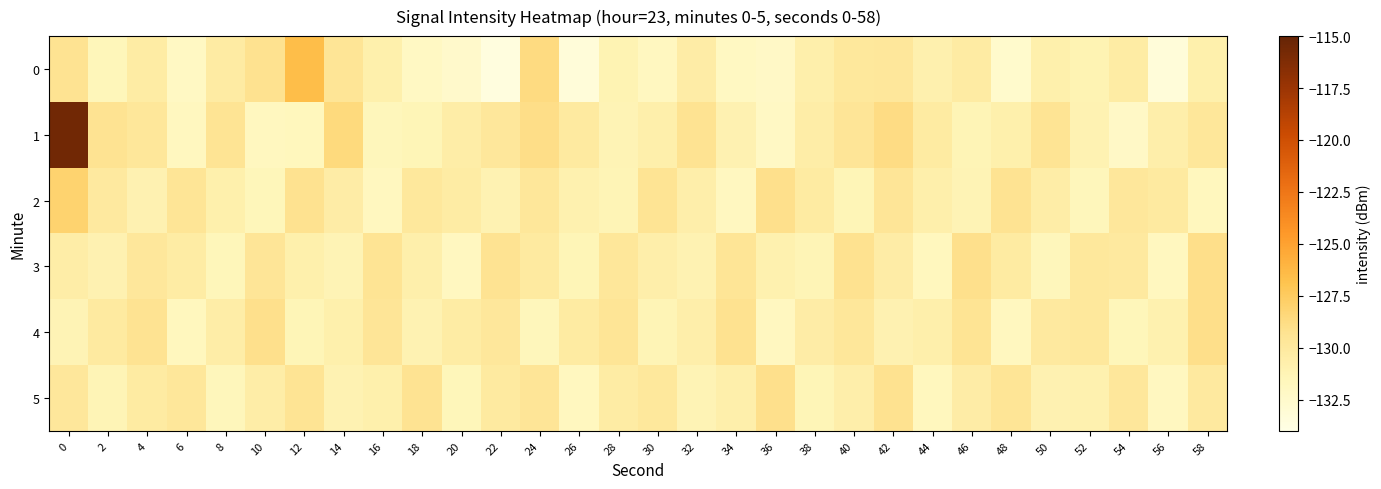

Which label corresponds to the smallest value in the chart?

22